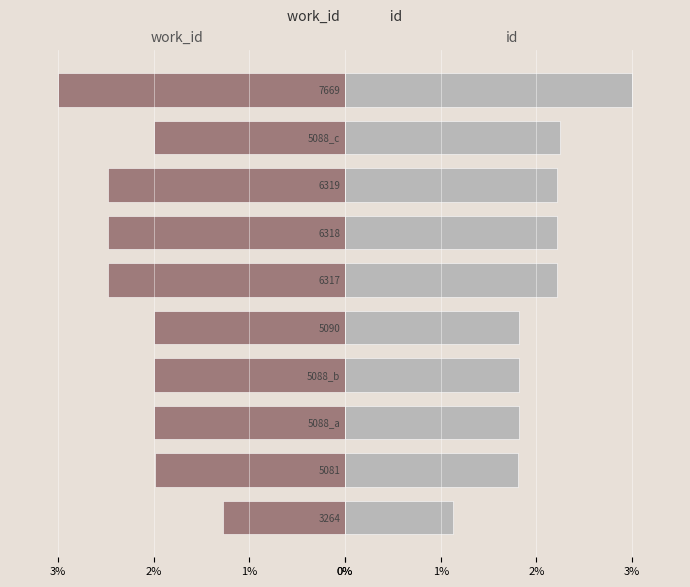

Which series has the widest spread of values?

id